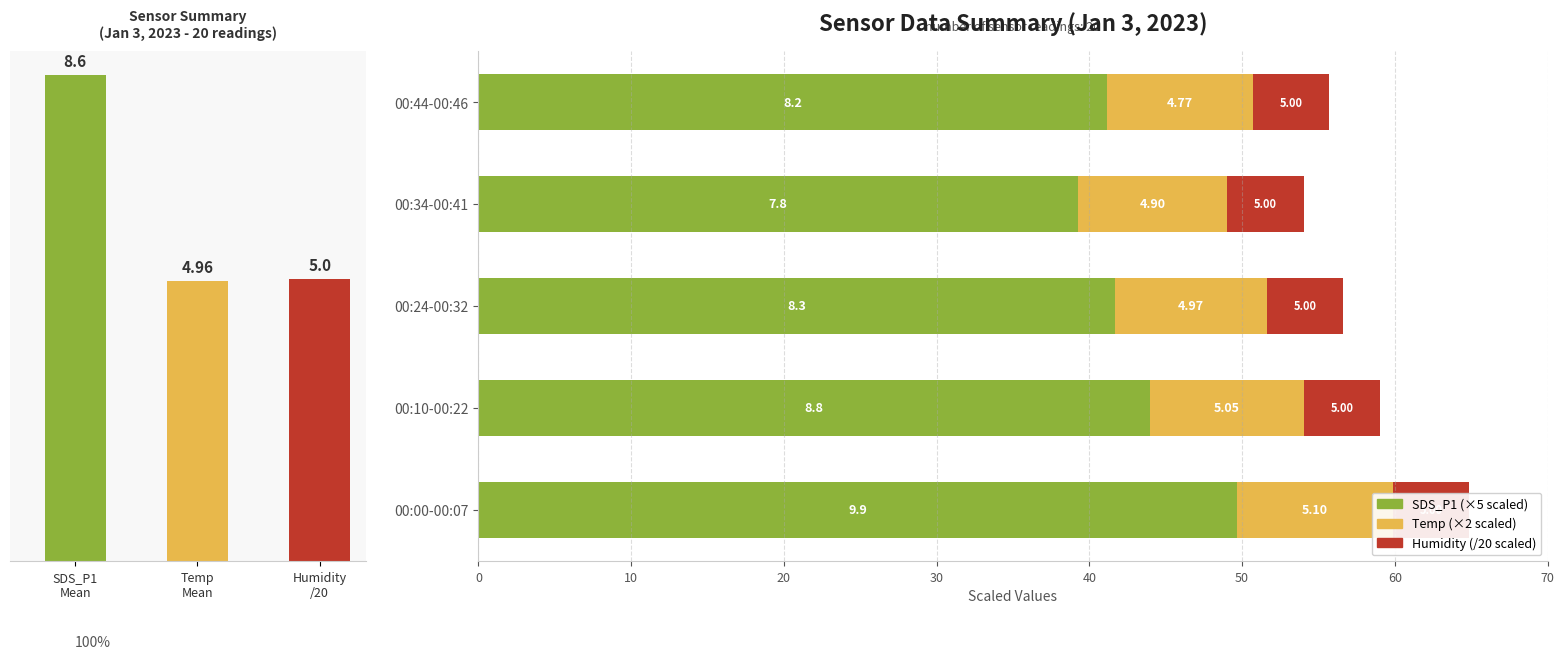

What is the greatest value displayed?

49.7